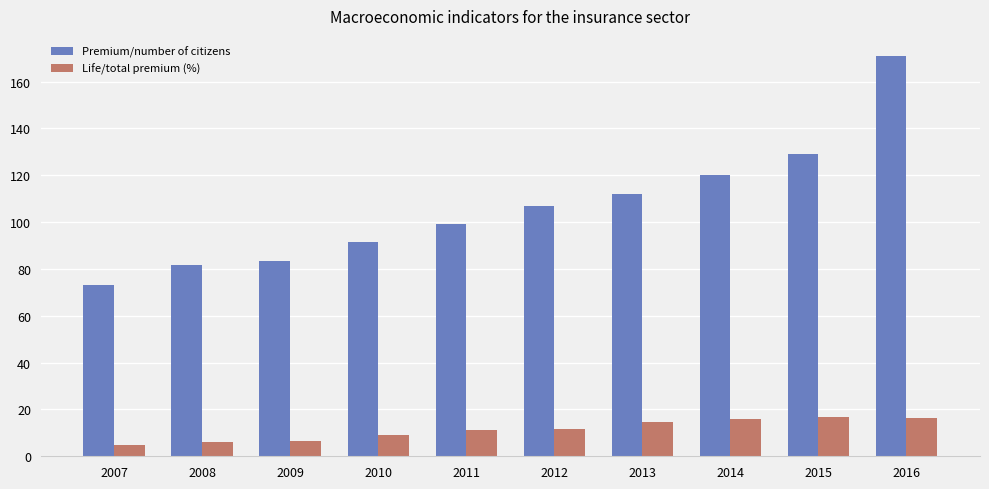

True or false: Life/total premium (%) has a value of 9.8 at 2014.

False